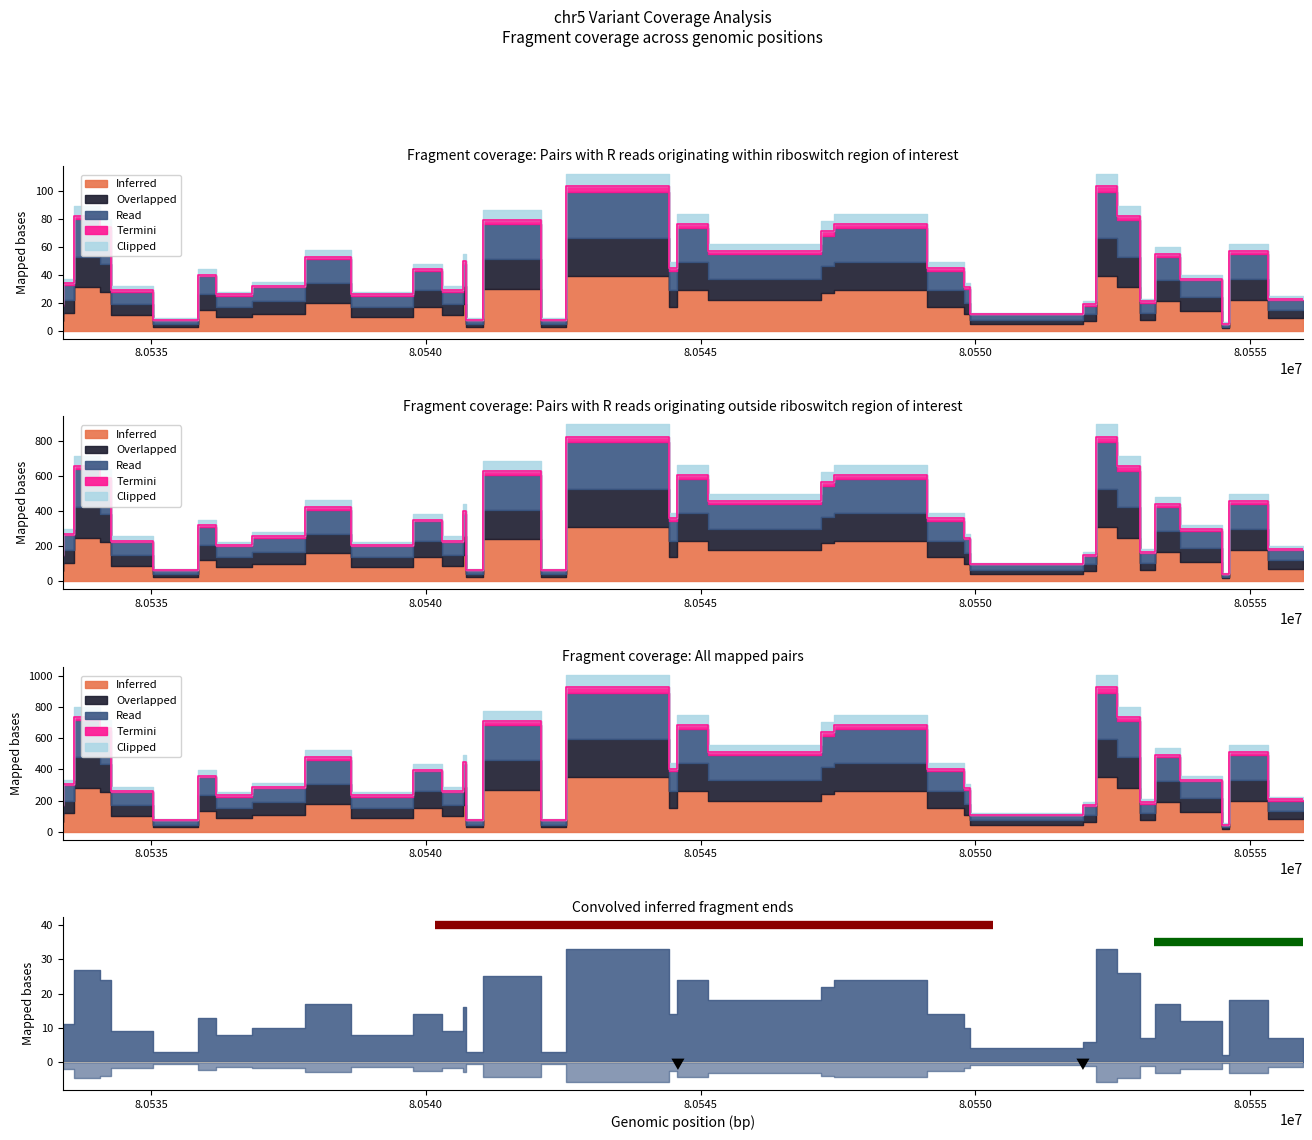

True or false: Inferred and Read cross at least once.

False